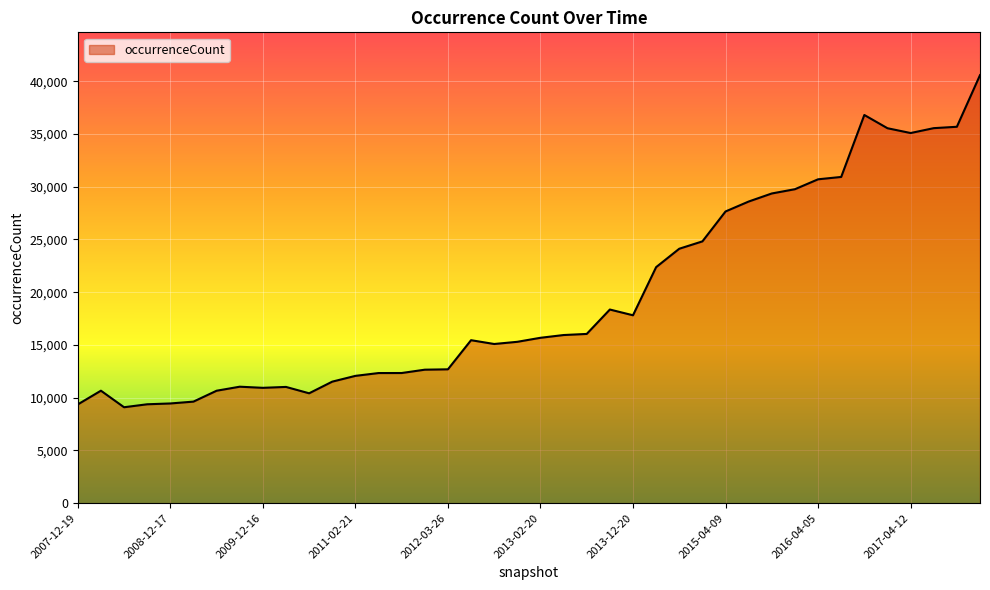

What is the difference between the maximum and minimum values?

31483